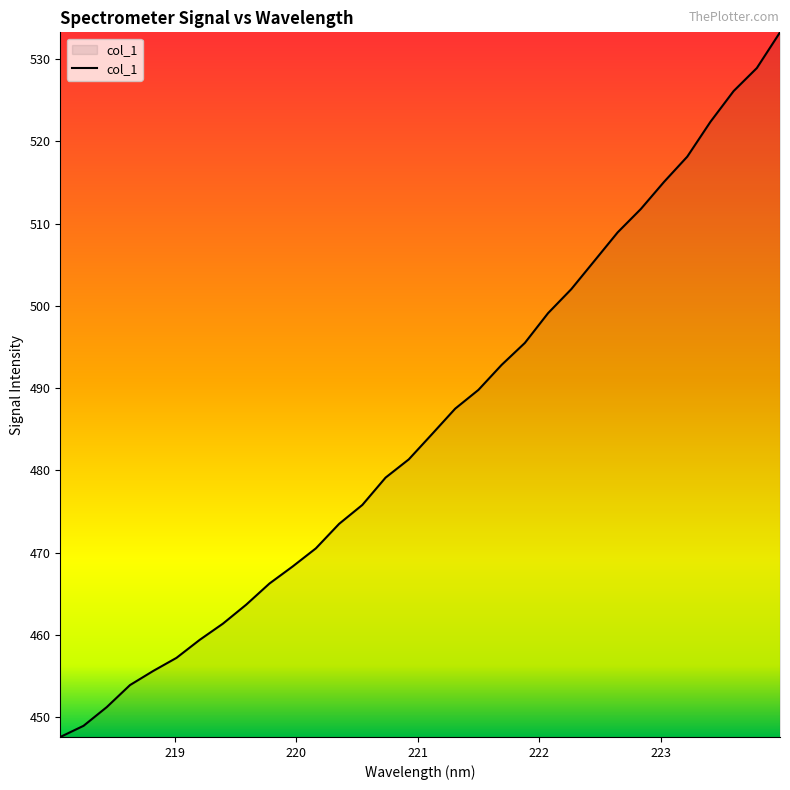

What is the difference between the maximum and minimum values?

85.7